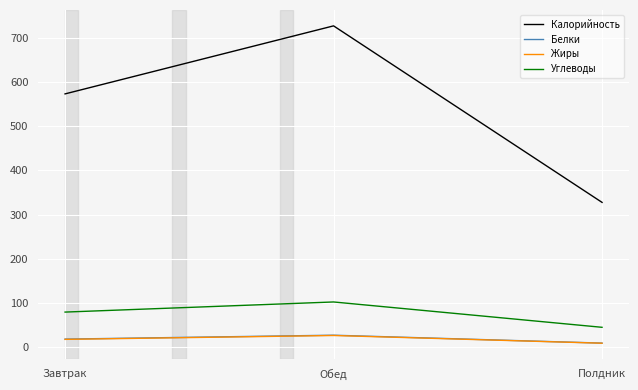

What is the maximum value shown in the chart?

728.2